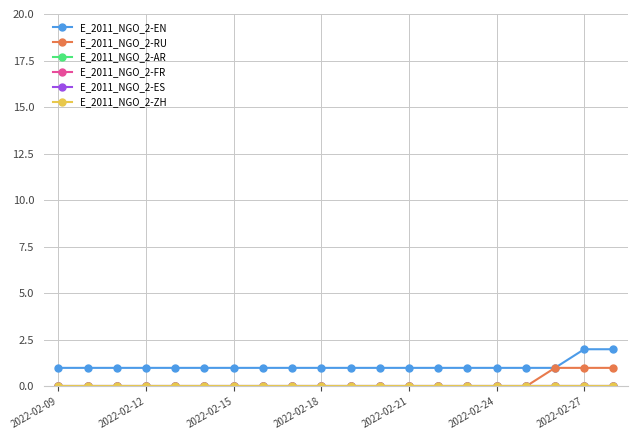

Does the chart have visible grid lines?

Yes